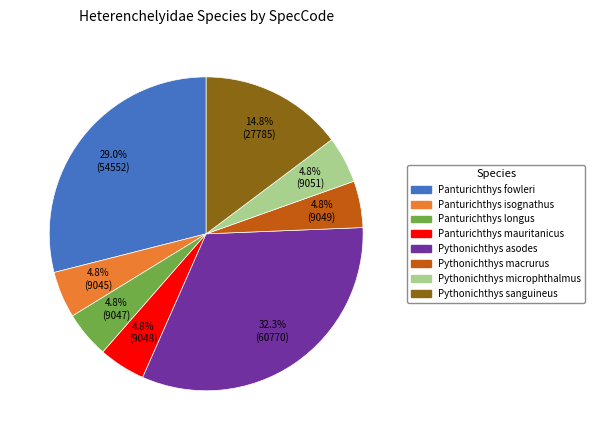

Is there any slice that represents more than half of the pie?

No